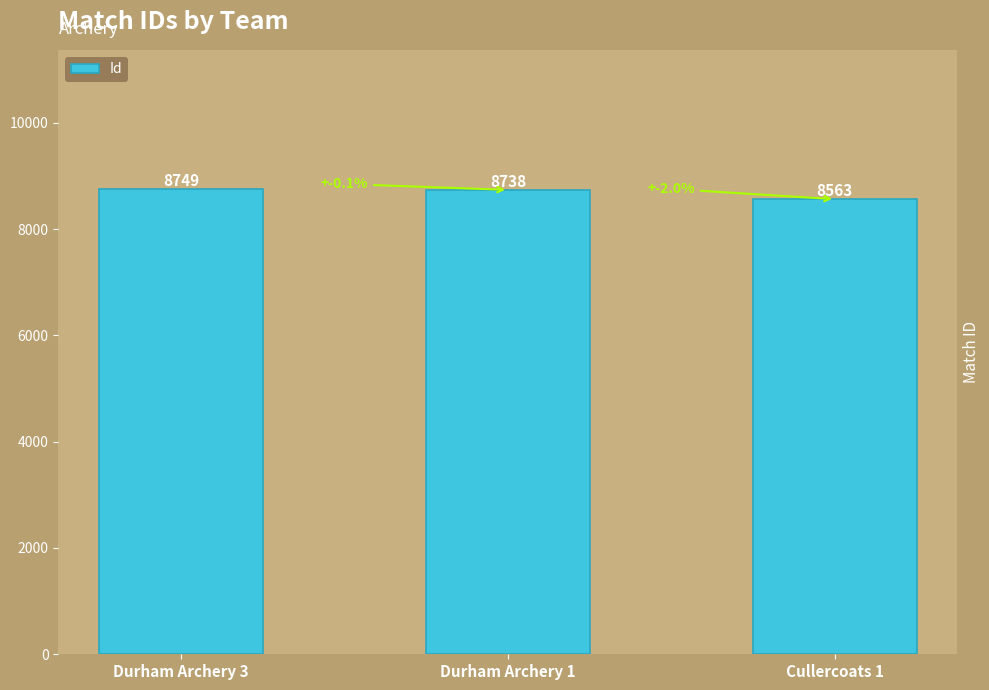

At which label does the data first exceed 8738?

Durham Archery 3